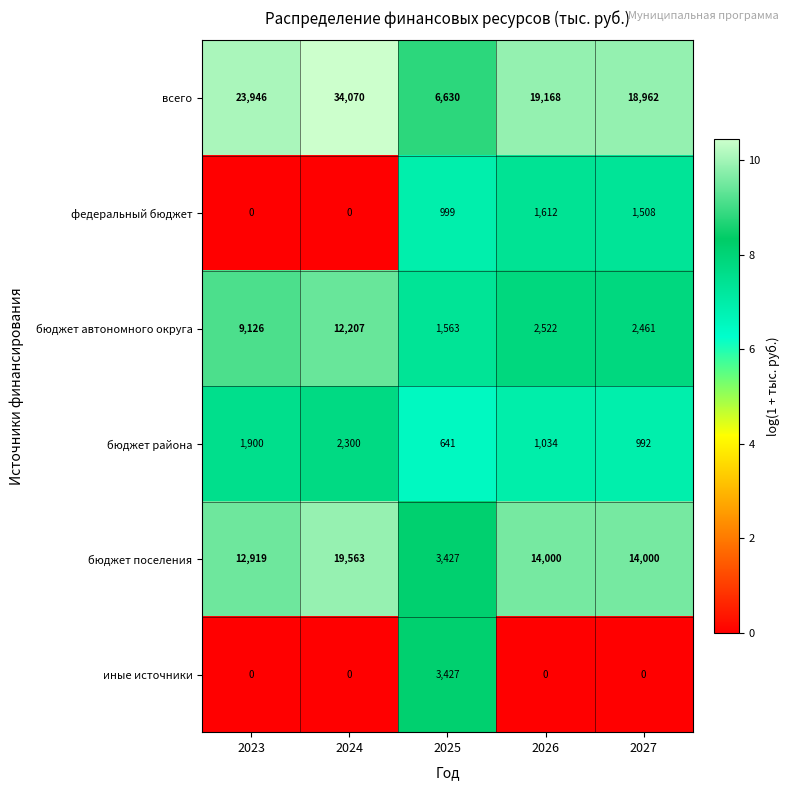

What is the highest value of the федеральный бюджет series?

1612